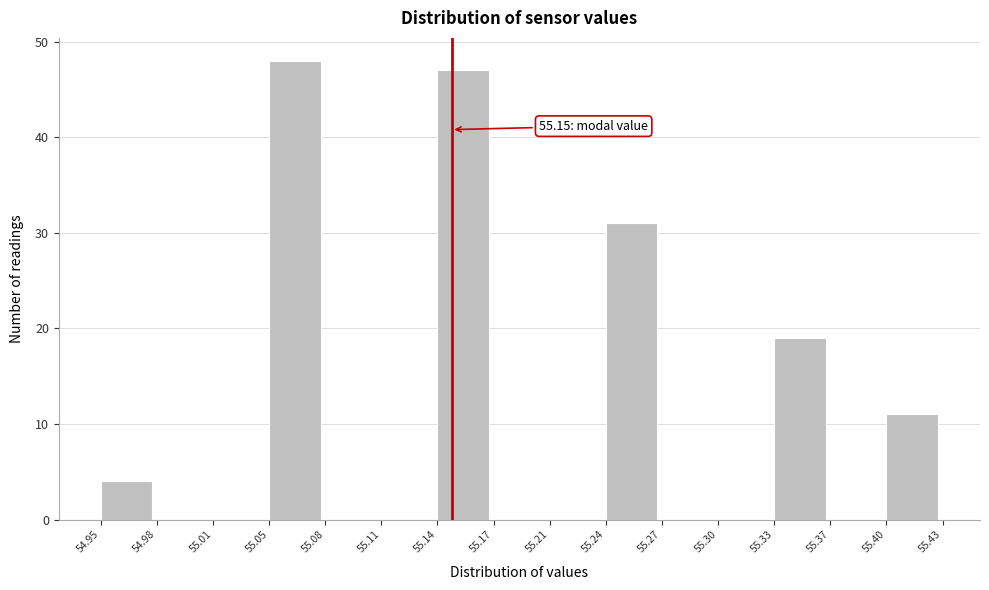

Over which range of the x-axis is the bar tallest?

55.05 to 55.08